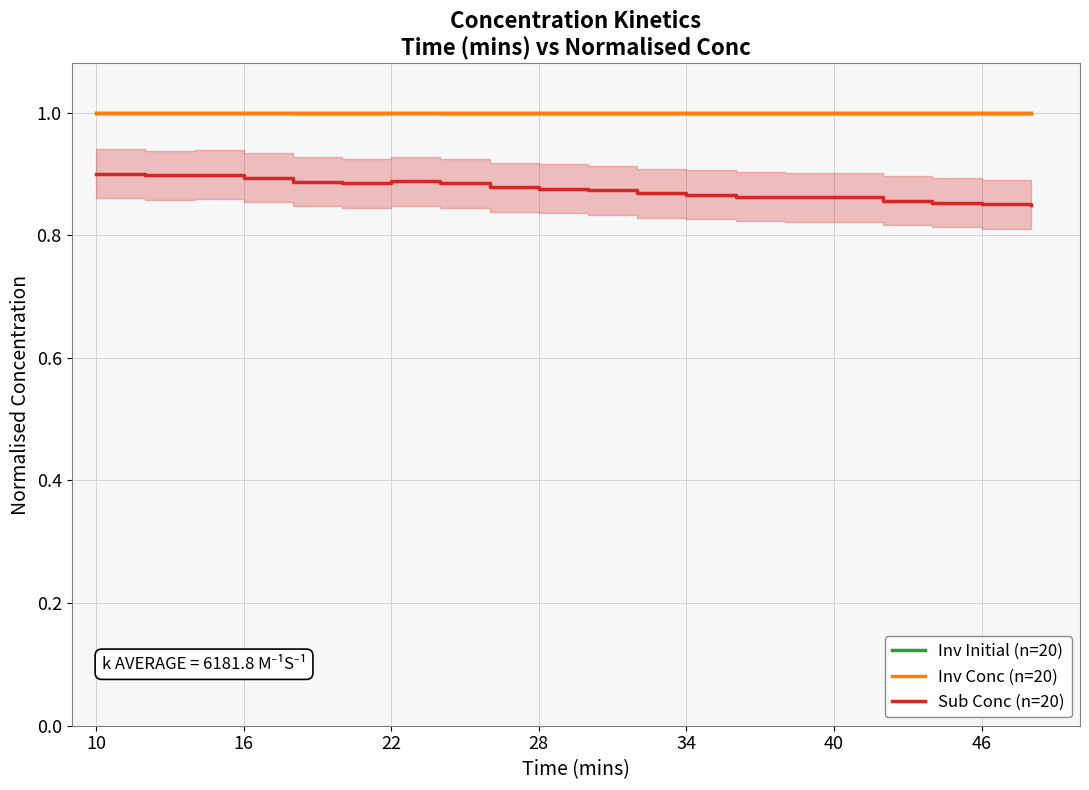

Read the Inv Conc (n=20) value at 28.

1.0